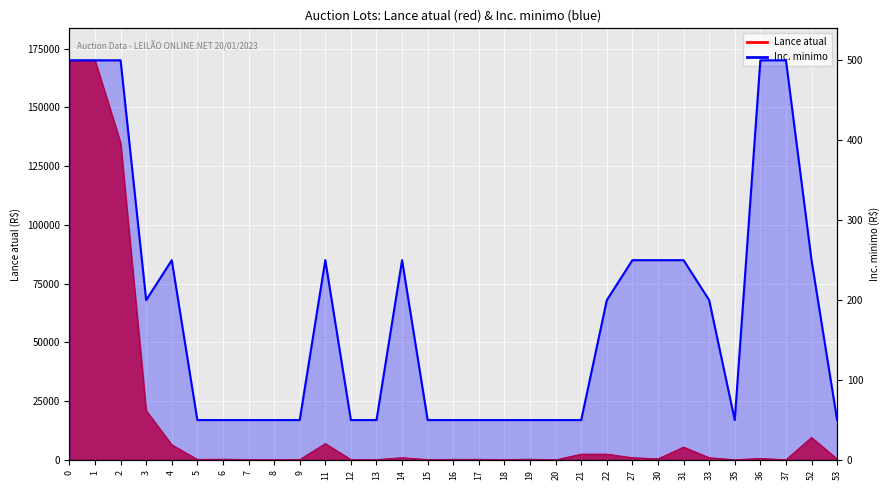

How many interior local valleys (lower than both neighbors) does the data have?

2